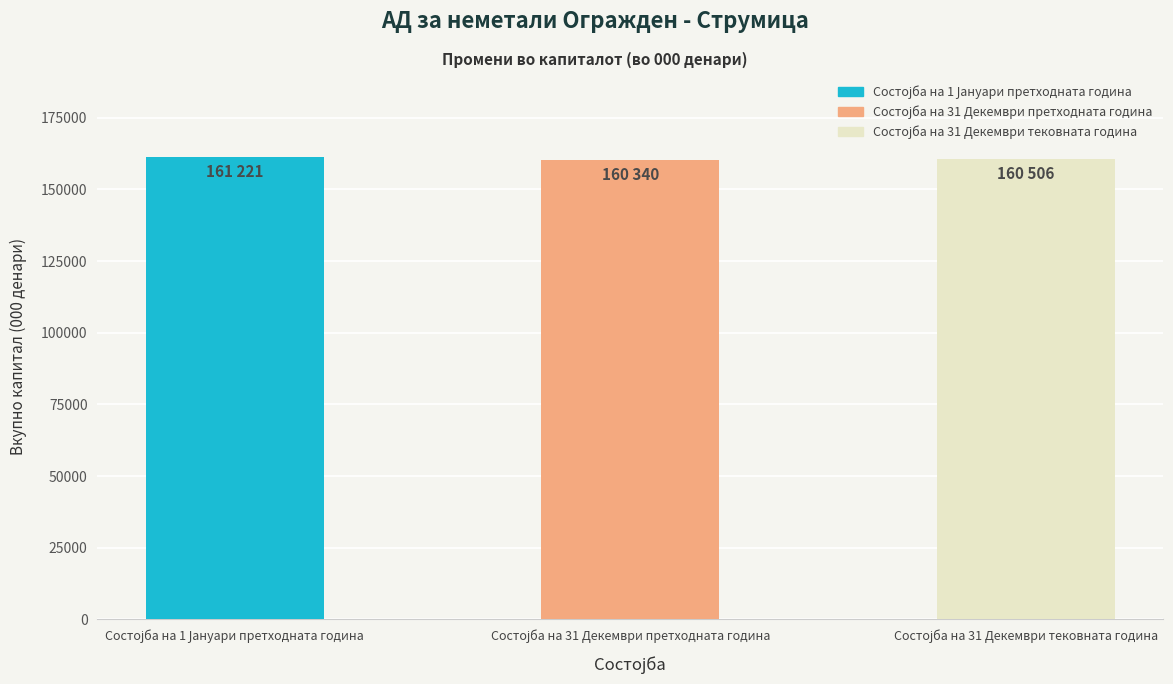

How many bars are there in total?

3